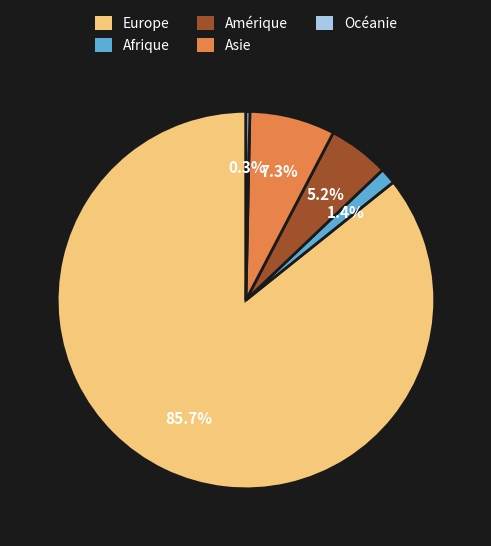

Is it true that Amérique is 1% of the pie?

False